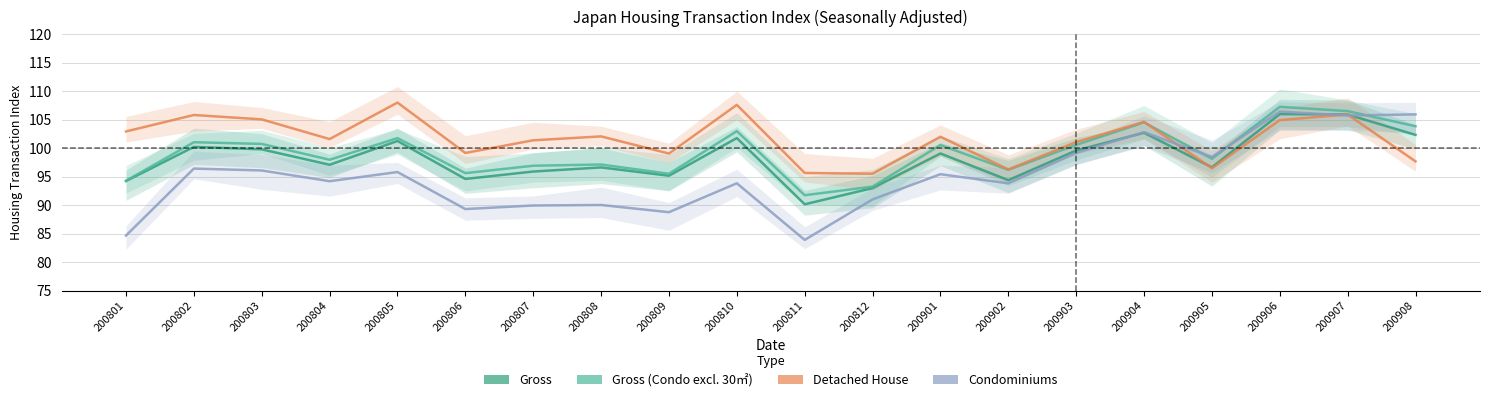

How many series are shown in this chart?

4